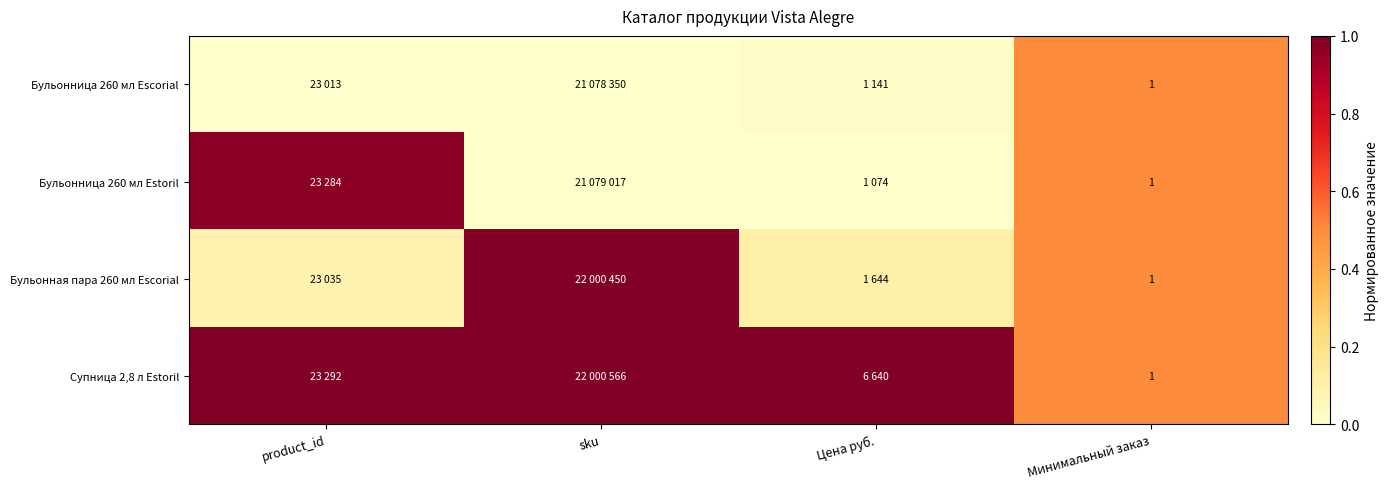

What is the difference between the Бульонница 260 мл Estoril values at Минимальный заказ and product_id?

0.5